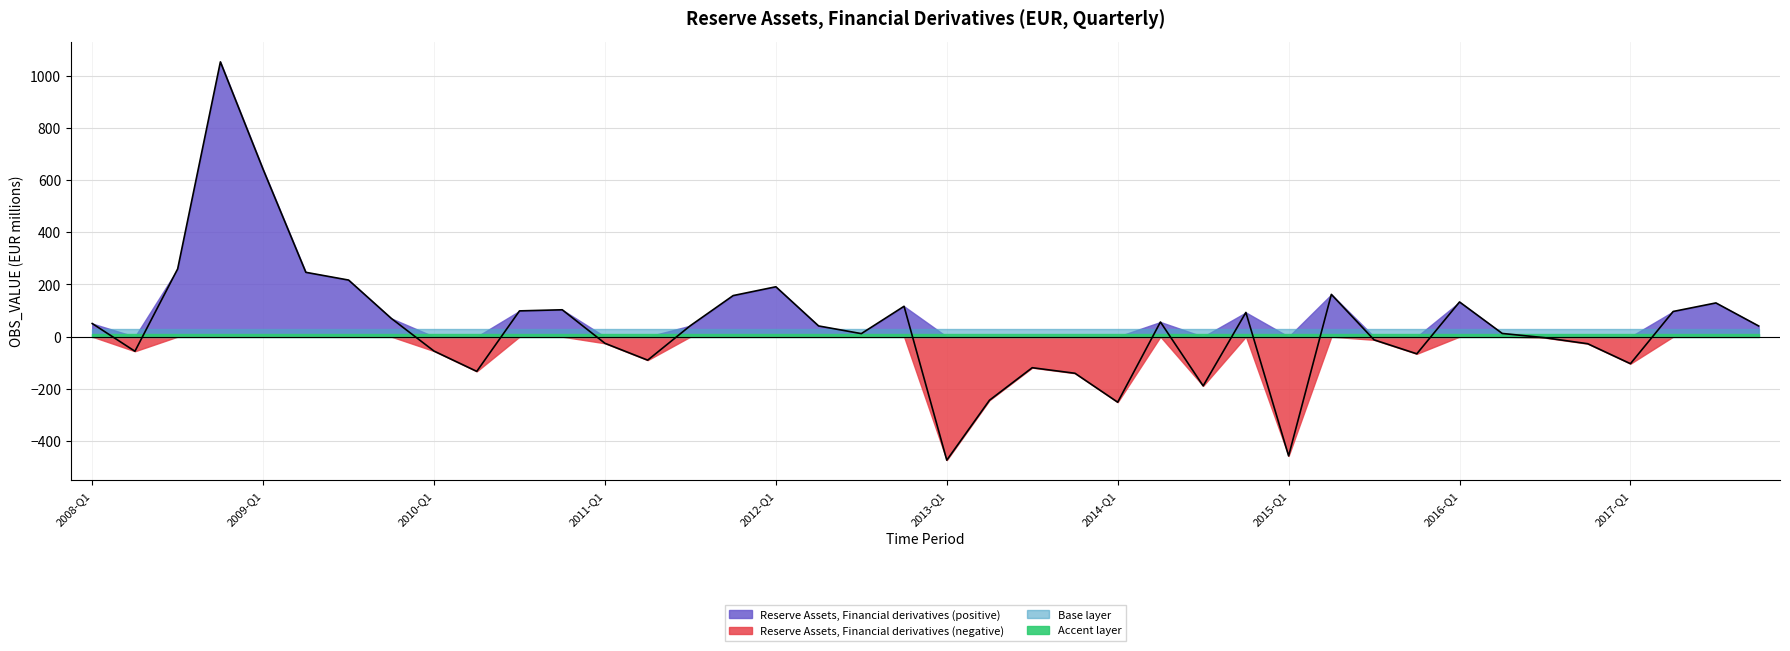

How many lines are shown in the chart?

1